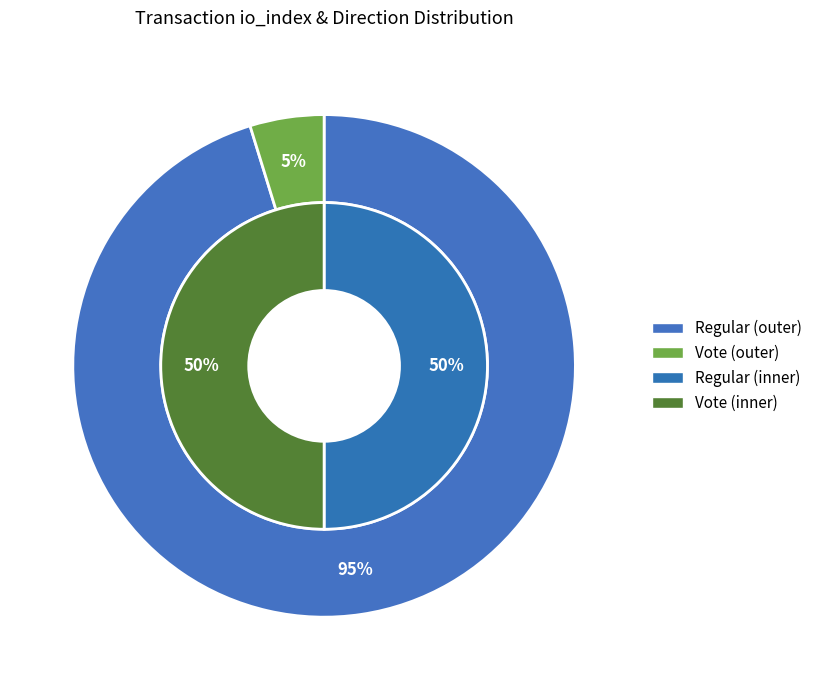

Is the sum of tx_type: Regular and tx_type: Vote greater than half?

Yes